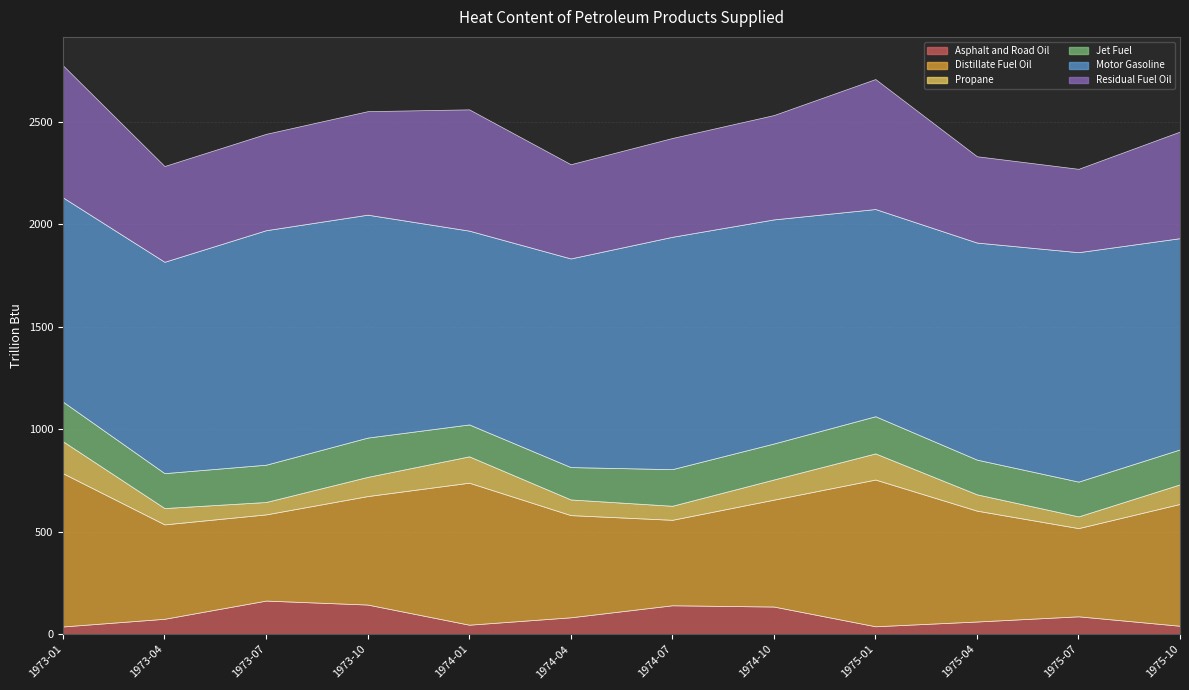

At which label is Distillate Fuel Oil closest to 582?

1975-10